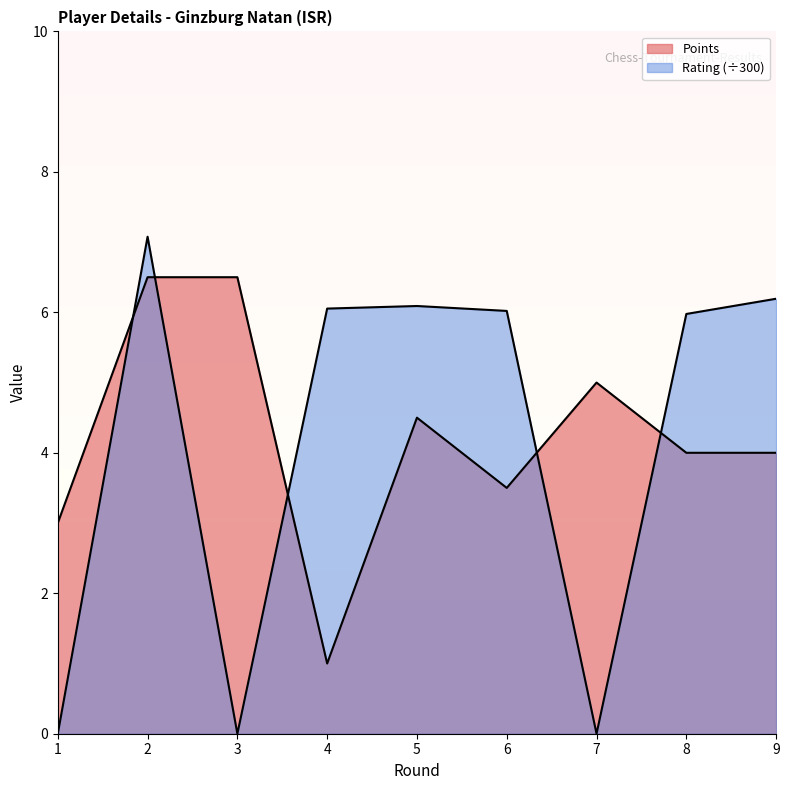

Reading left to right, extract all data points from this chart.

Rating: 1=0.0	2=7.1	3=0.0	4=6.1	5=6.1	6=6.0	7=0.0	8=6.0	9=6.2
Points: 1=3.0	2=6.5	3=6.5	4=1.0	5=4.5	6=3.5	7=5.0	8=4.0	9=4.0